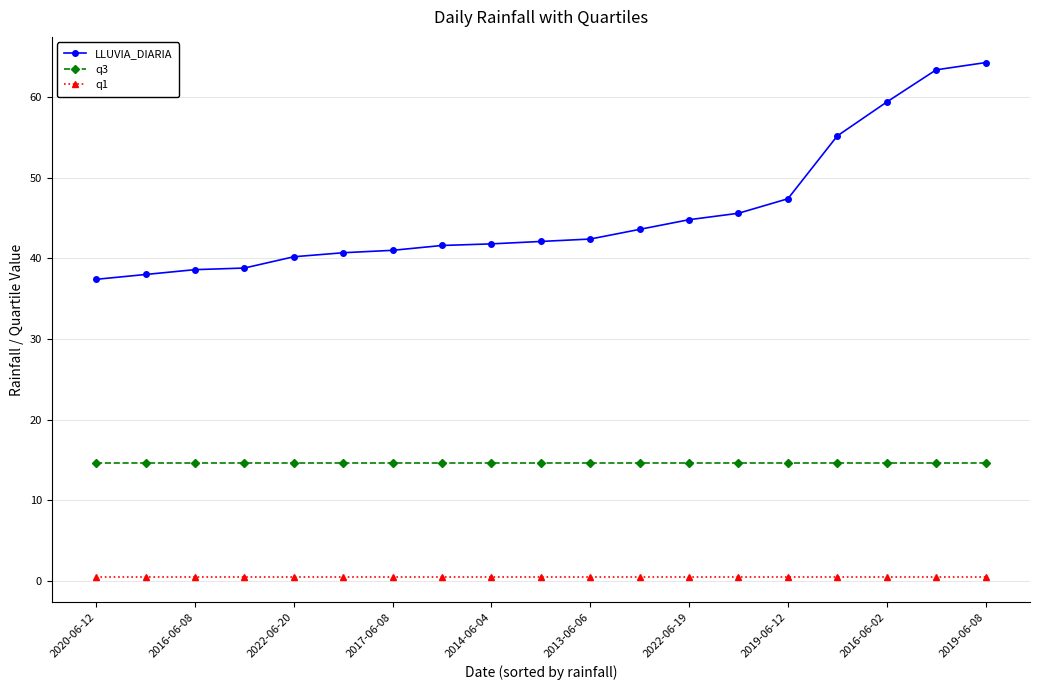

What is the value of the LLUVIA_DIARIA point at the 13th from the left?

44.8